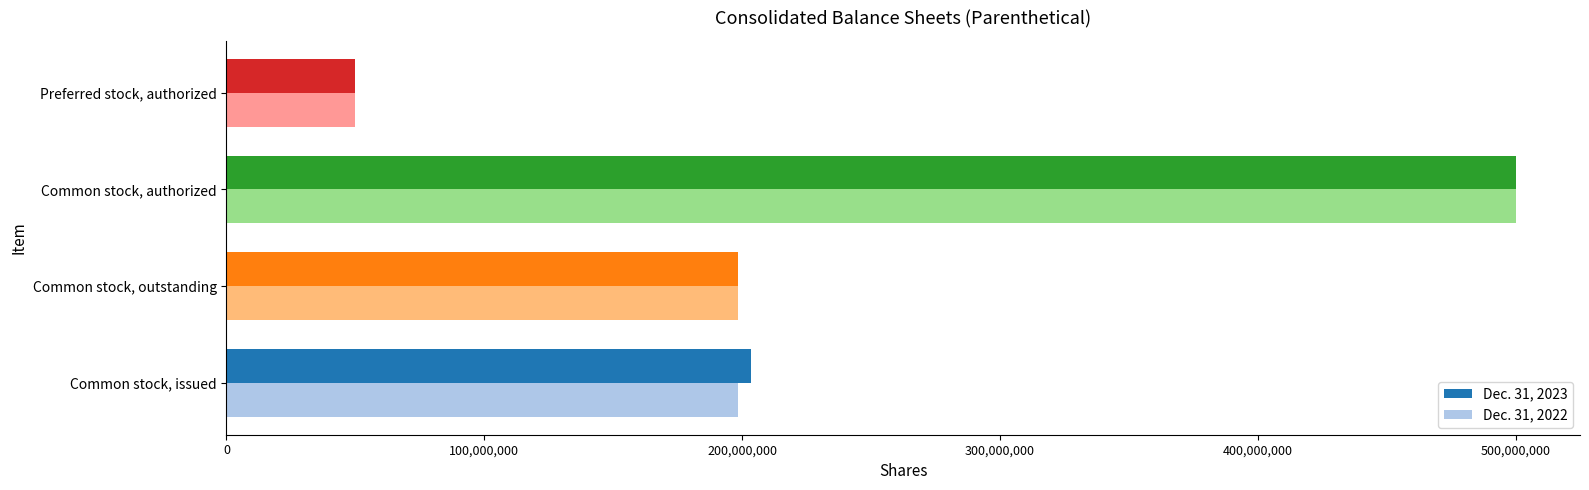

Is it true that Dec. 31, 2022 equals 41919044 at Common stock, outstanding?

False